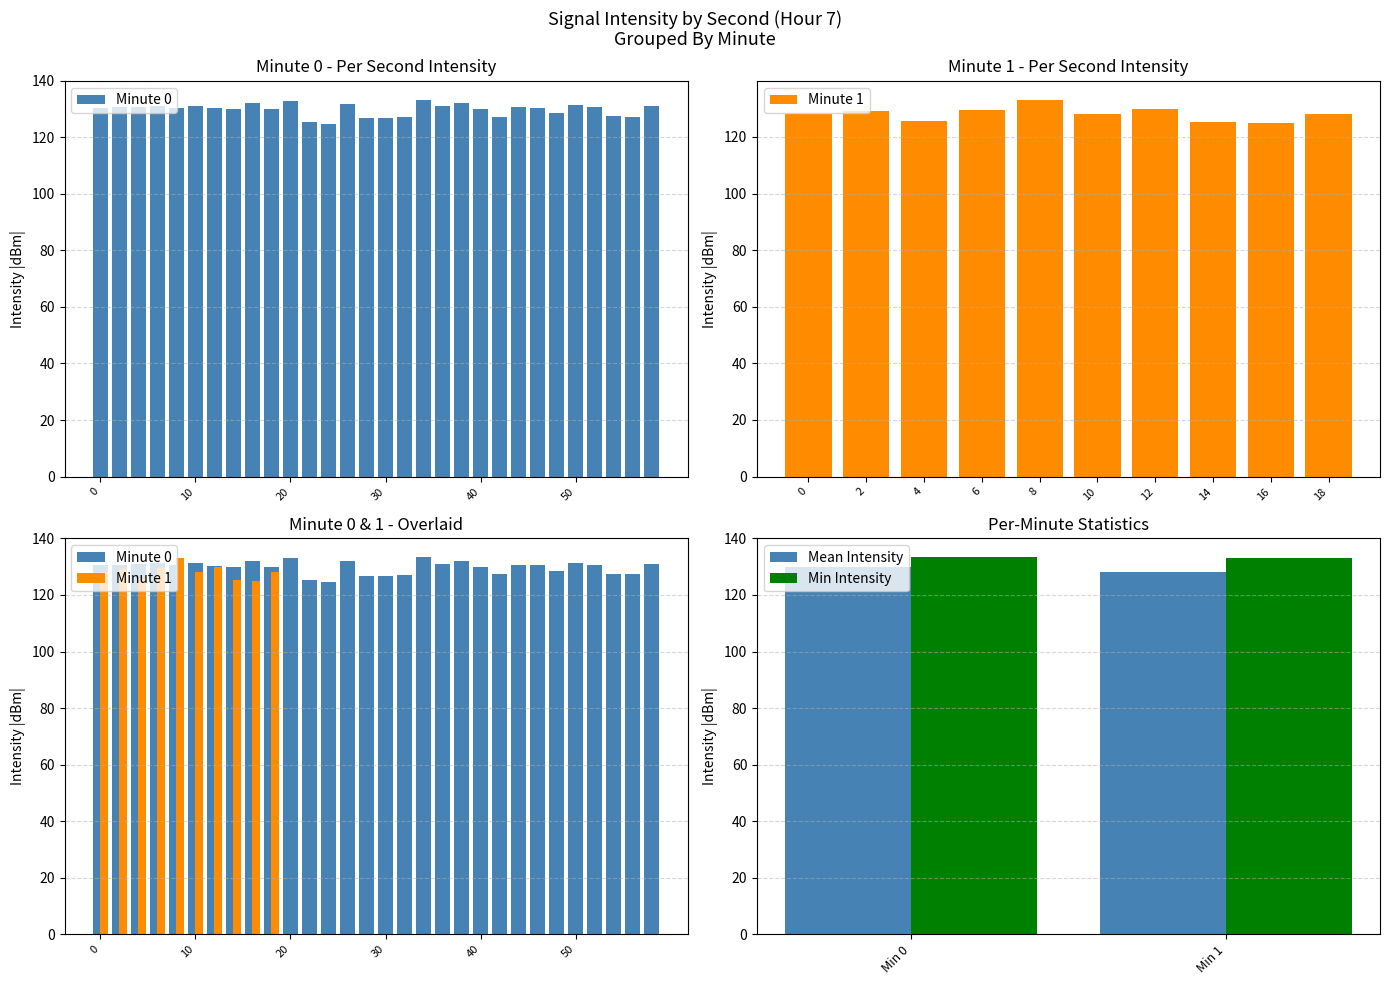

Which has a higher value, 22 or 48?

48